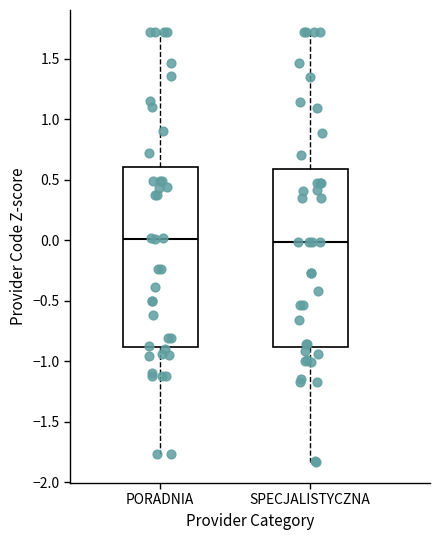

Reading left to right, transcribe this box plot: for each box, give where its median line is, the range the box spans, and where its two whiskers end, as read against the y-axis. The values are not printed on the chart, so give them approximately, as read against the axis.

PORADNIA: median 0.00, box -0.90 to 0.60, whiskers -1.75 to 1.70
SPECJALISTYCZNA: median 0.00, box -0.90 to 0.60, whiskers -1.85 to 1.70